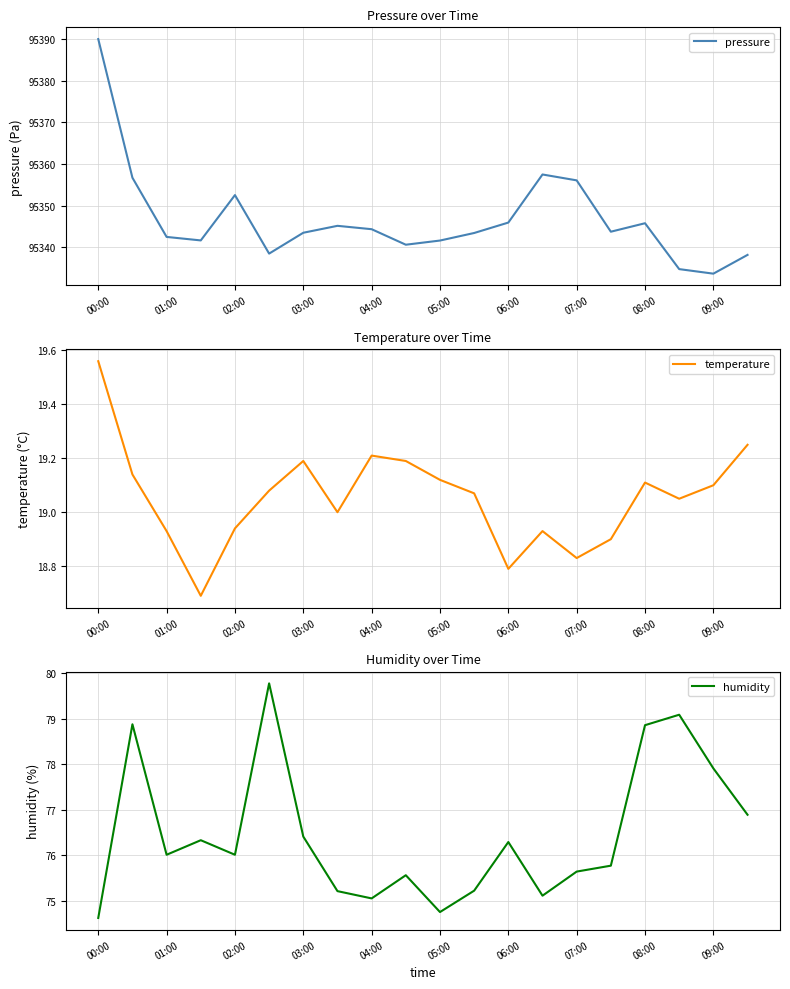

Reading left to right, what are all the values shown in this chart?

pressure: 95390.0	95356.7	95342.5	95341.7	95352.6	95338.5	95343.5	95345.2	95344.4	95340.7	95341.7	95343.5	95346.0	95357.5	95356.1	95343.8	95345.8	95334.8	95333.7	95338.2
temperature: 19.6	19.1	18.9	18.7	18.9	19.1	19.2	19.0	19.2	19.2	19.1	19.1	18.8	18.9	18.8	18.9	19.1	19.1	19.1	19.2
humidity: 74.6	78.9	76.0	76.3	76.0	79.8	76.4	75.2	75.0	75.6	74.8	75.2	76.3	75.1	75.6	75.8	78.9	79.1	77.9	76.9